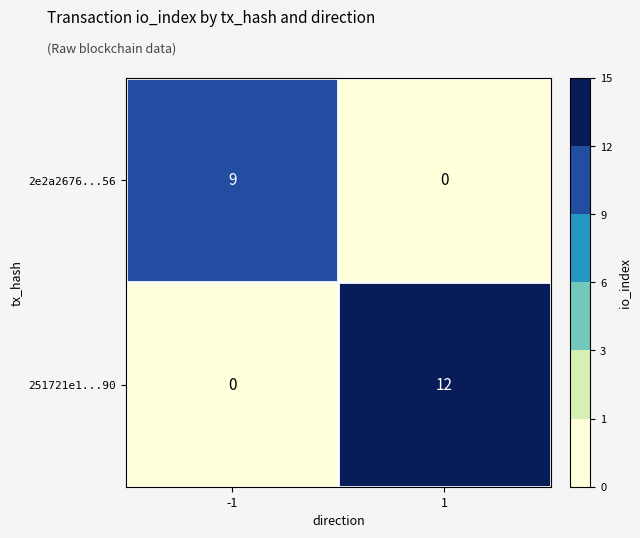

Rank the series by their average value, from lowest to highest.

2e2a2676...56, 251721e1...90